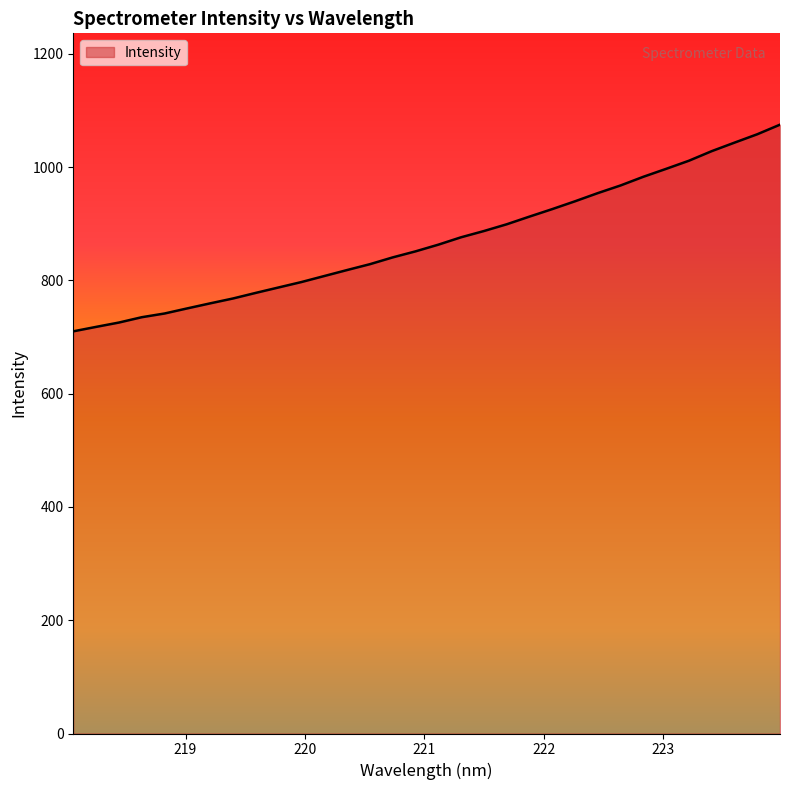

What is the greatest value displayed?

1074.8